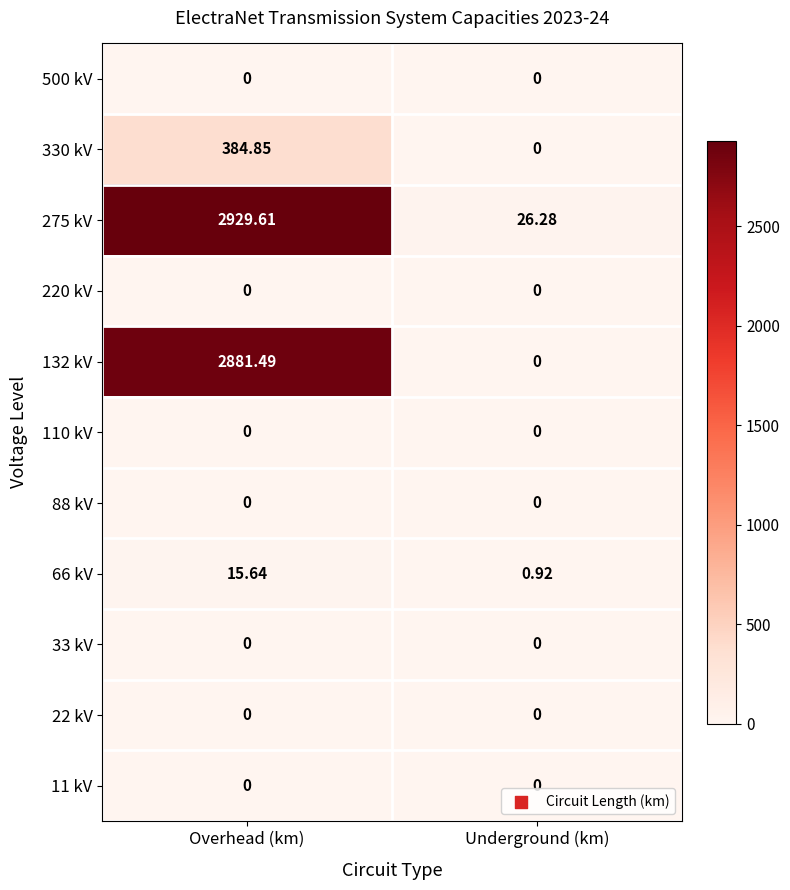

Is the value of 33 kV at Overhead (km) greater than the value of 330 kV at Overhead (km)?

No